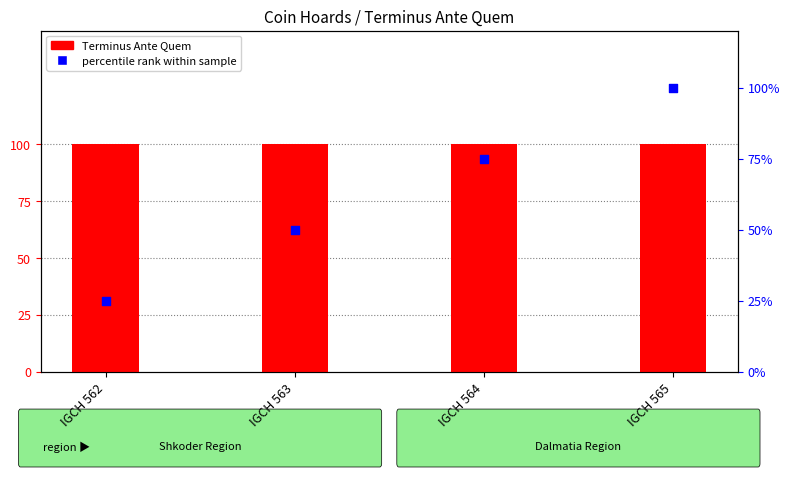

At how many categories does at least one series exceed 68?

4